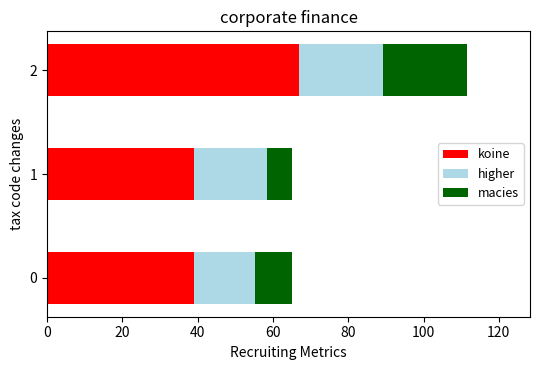

At which category is the sum across all series the highest?

2